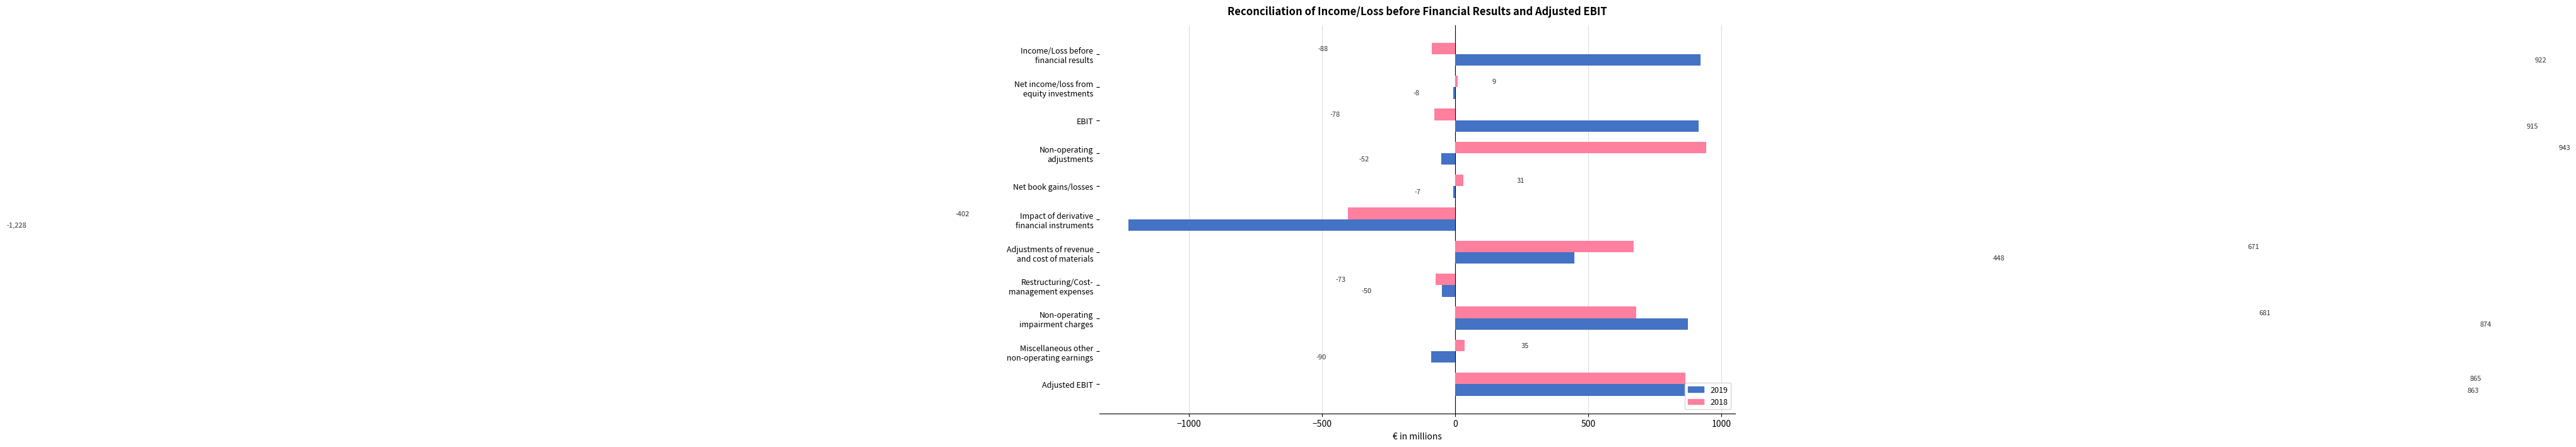

What is the highest value of the 2019 series?

922